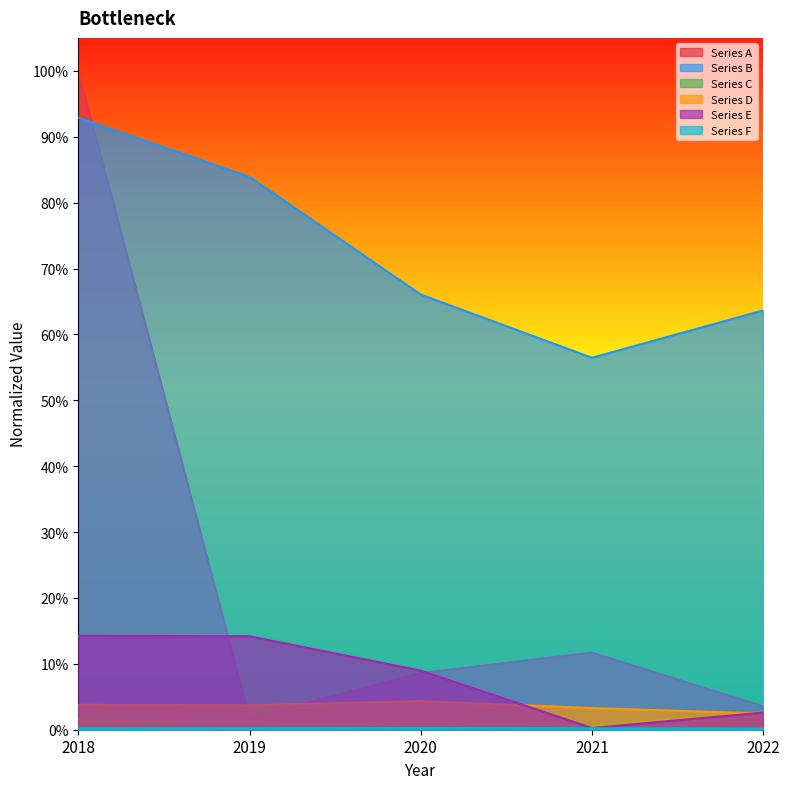

Which series has the largest range (max minus min)?

Series A